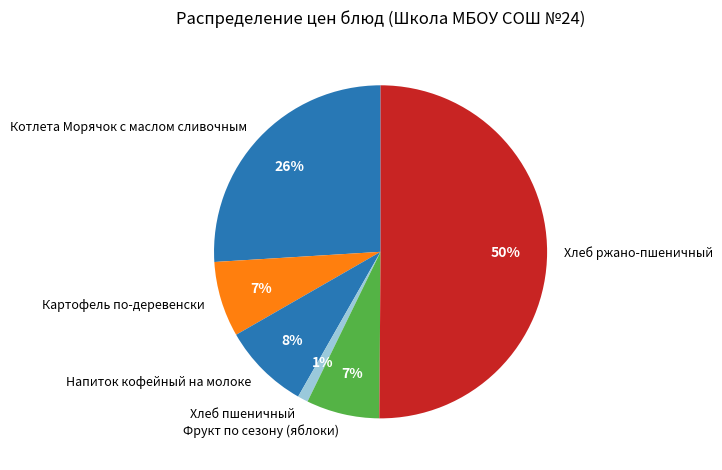

What is the majority slice?

Хлеб ржано-пшеничный